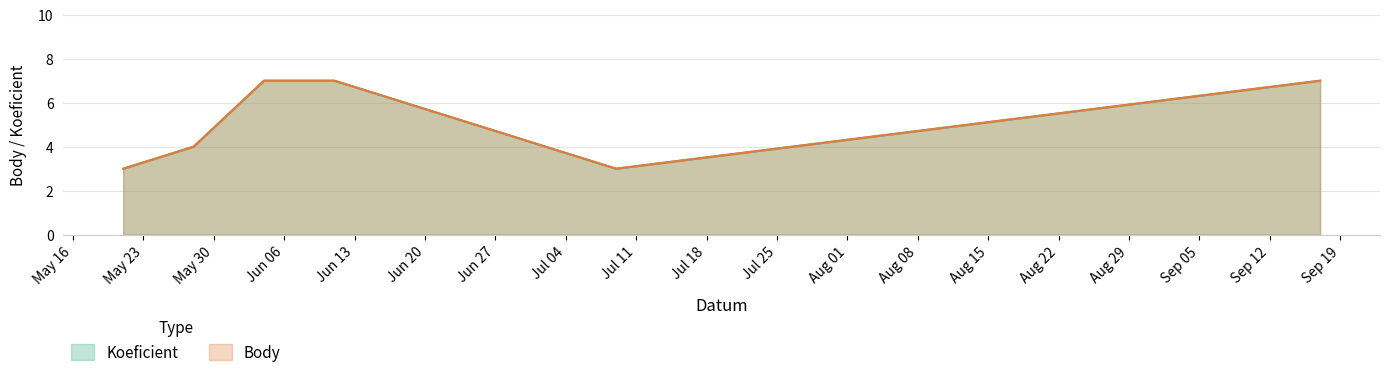

Is it true that Koeficient equals 3 at 2016-07-09?

True